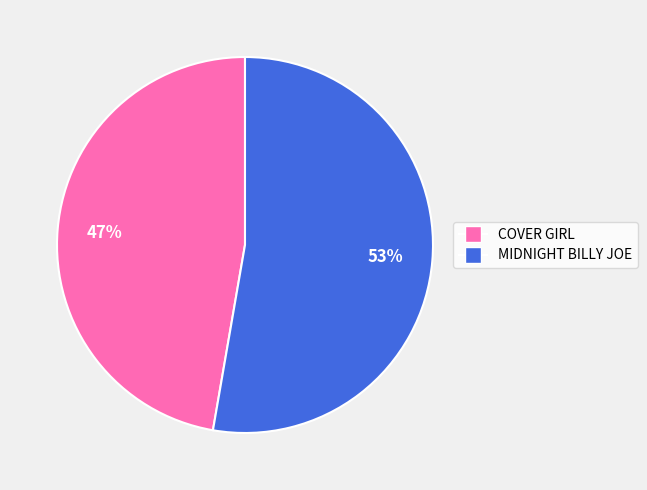

The COVER GIRL slice represents 42% of the pie. True or false?

False